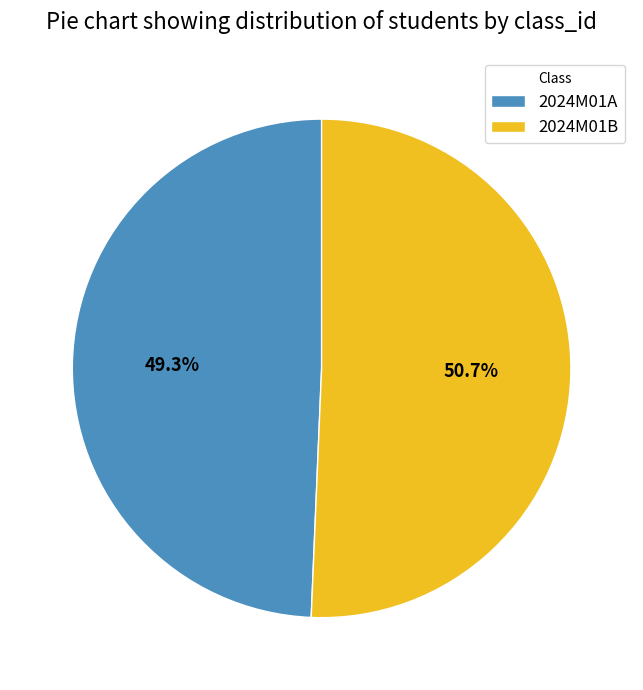

Which category has the biggest portion of the pie?

2024M01B